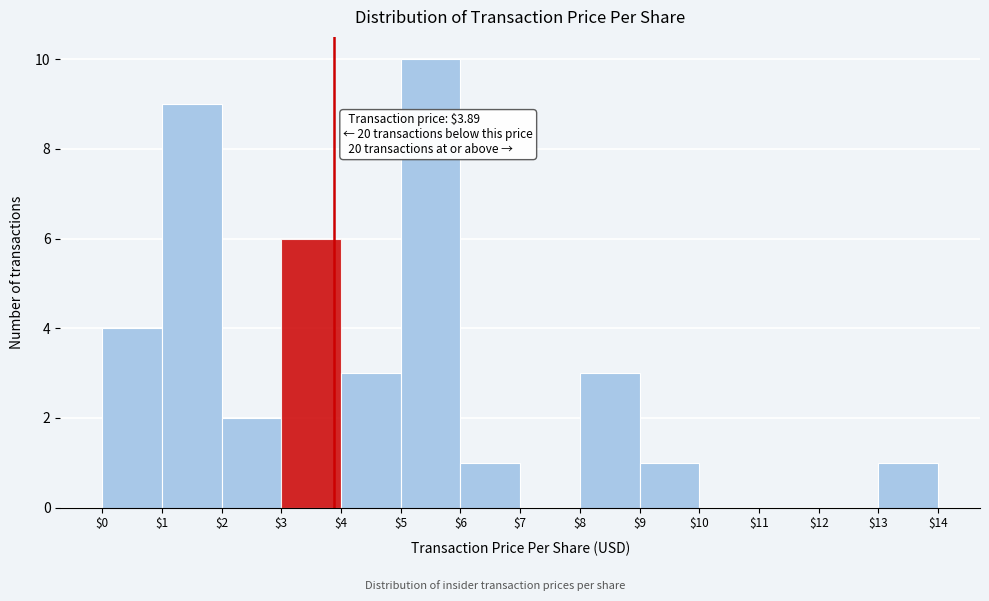

Over which range of the x-axis is the bar tallest?

$5 to $6